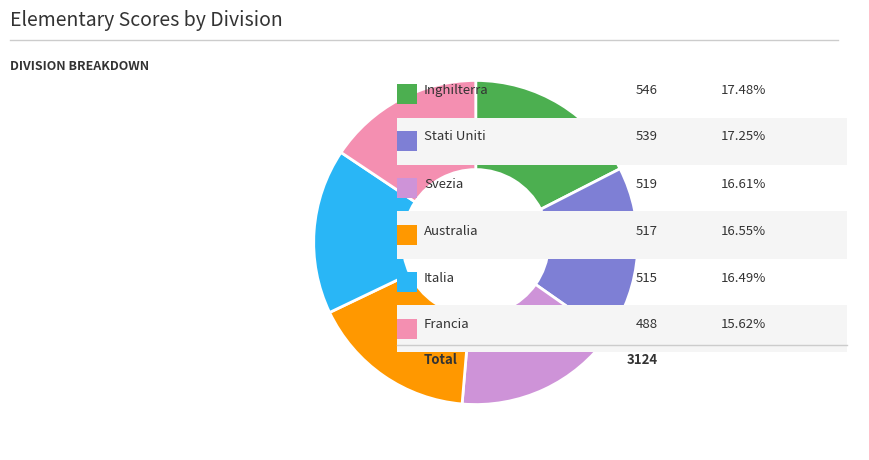

Count the number of slices in the pie.

6